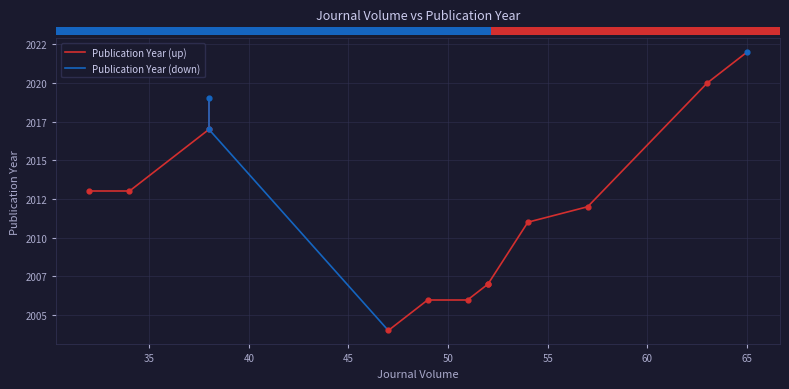

Which has a higher value, 47 or 38?

38